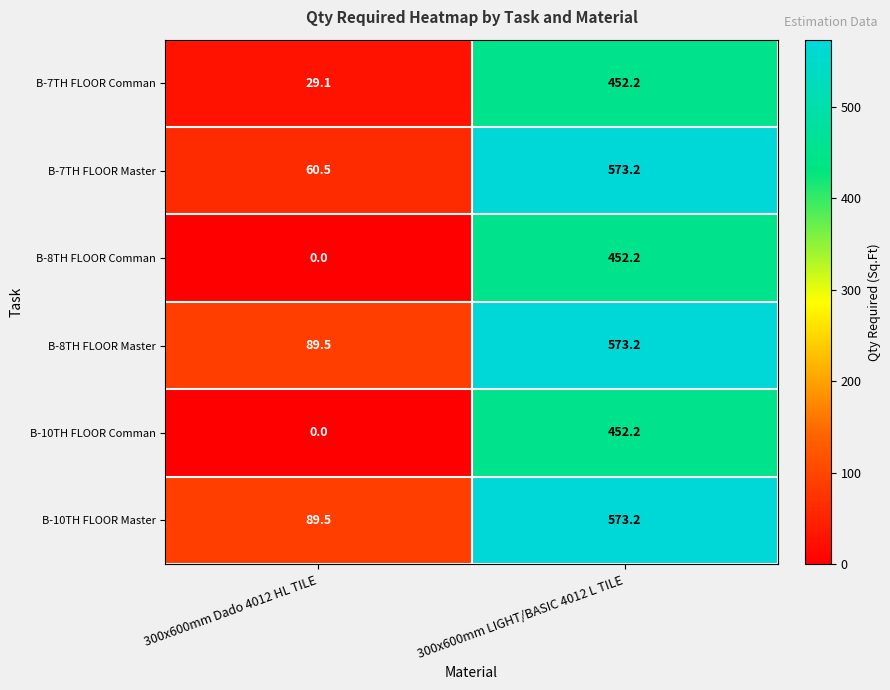

Reading left to right, list all the values displayed in this chart.

B-7TH FLOOR Comman: 300x600mm Dado 4012 HL TILE=29.1	300x600mm LIGHT/BASIC 4012 L TILE=452.2
B-7TH FLOOR Master: 300x600mm Dado 4012 HL TILE=60.5	300x600mm LIGHT/BASIC 4012 L TILE=573.2
B-8TH FLOOR Comman: 300x600mm Dado 4012 HL TILE=0.0	300x600mm LIGHT/BASIC 4012 L TILE=452.2
B-8TH FLOOR Master: 300x600mm Dado 4012 HL TILE=89.5	300x600mm LIGHT/BASIC 4012 L TILE=573.2
B-10TH FLOOR Comman: 300x600mm Dado 4012 HL TILE=0.0	300x600mm LIGHT/BASIC 4012 L TILE=452.2
B-10TH FLOOR Master: 300x600mm Dado 4012 HL TILE=89.5	300x600mm LIGHT/BASIC 4012 L TILE=573.2